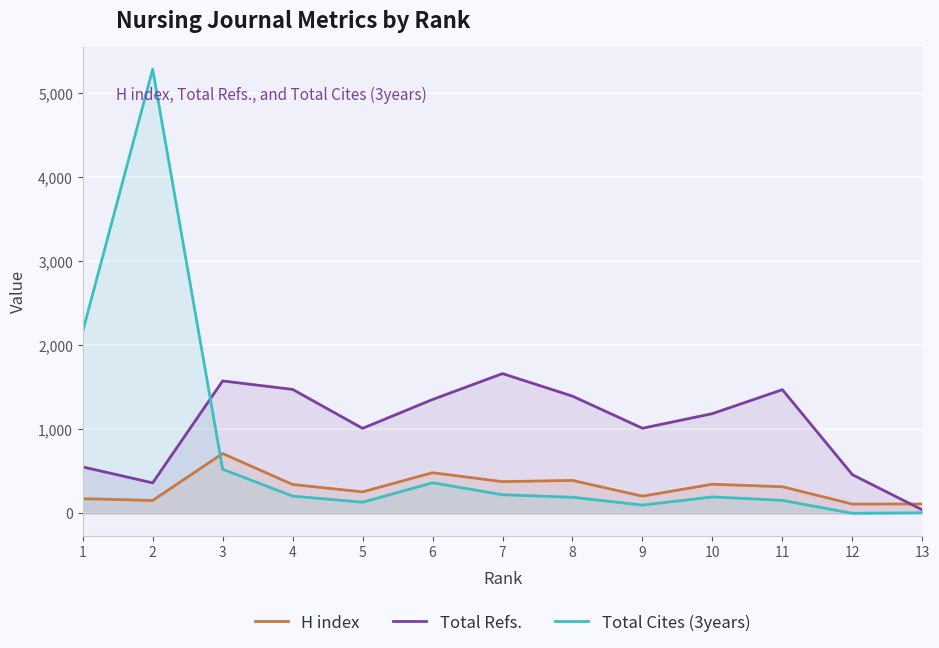

Does the chart display data point markers on the line(s)?

No